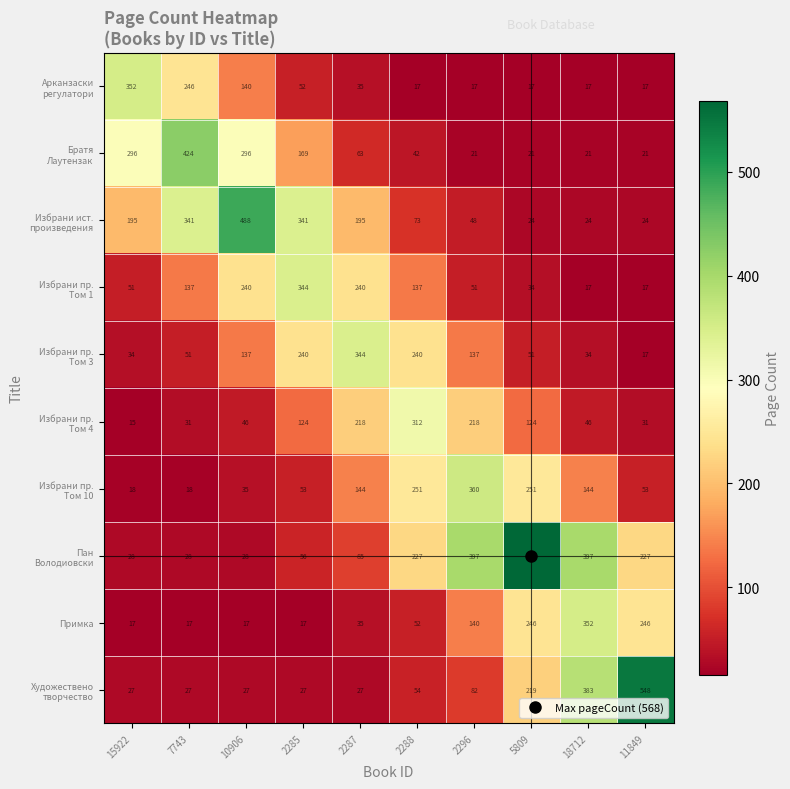

At which category does the chart reach its minimum across all series?

15922